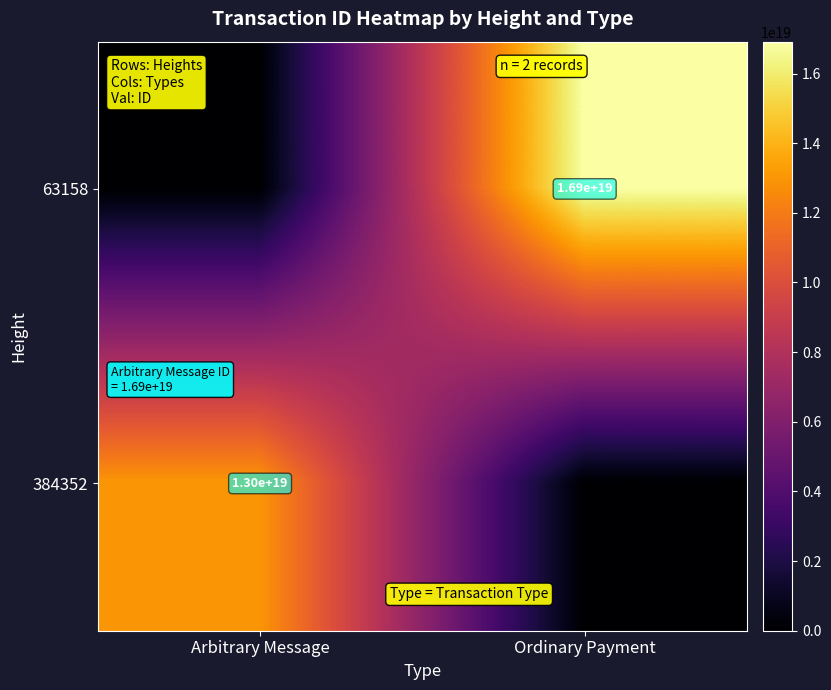

Which has a higher value, Ordinary Payment or Arbitrary Message?

Ordinary Payment